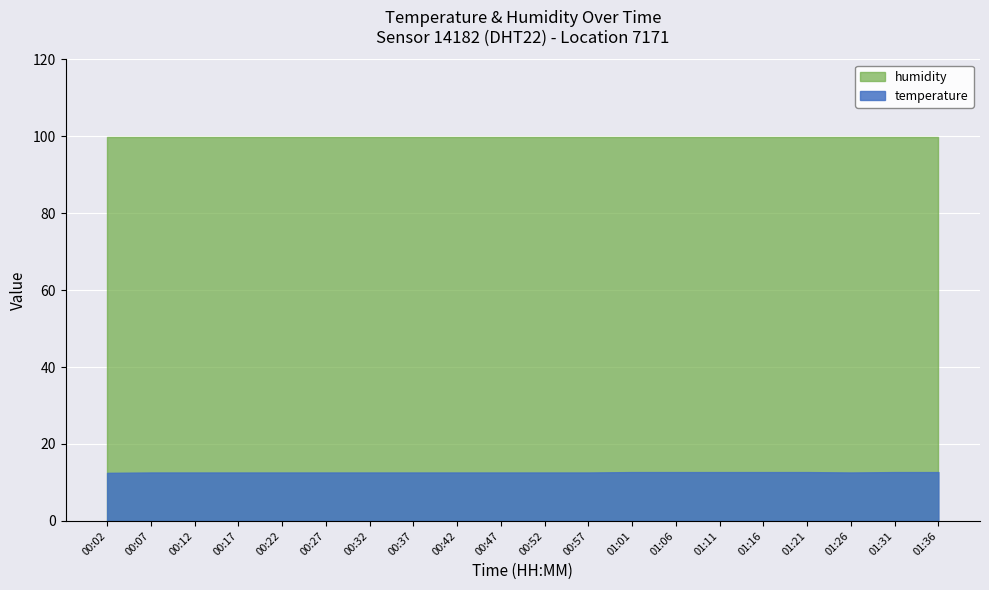

Rank the series by their maximum value, from highest to lowest.

humidity, temperature